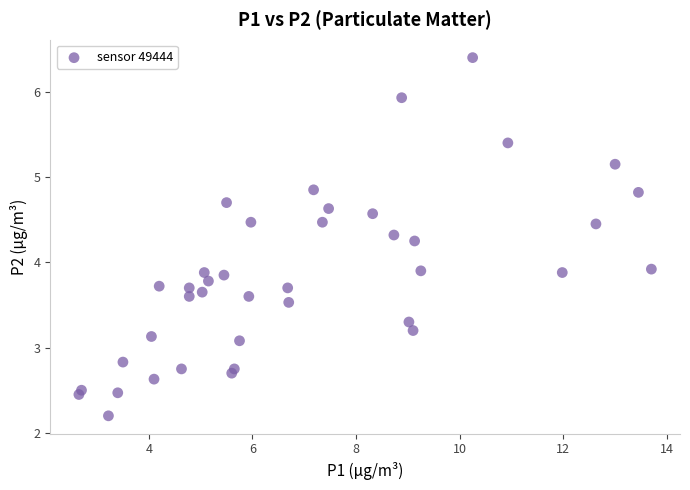

What is the range of X values (max minus min)?

11.0